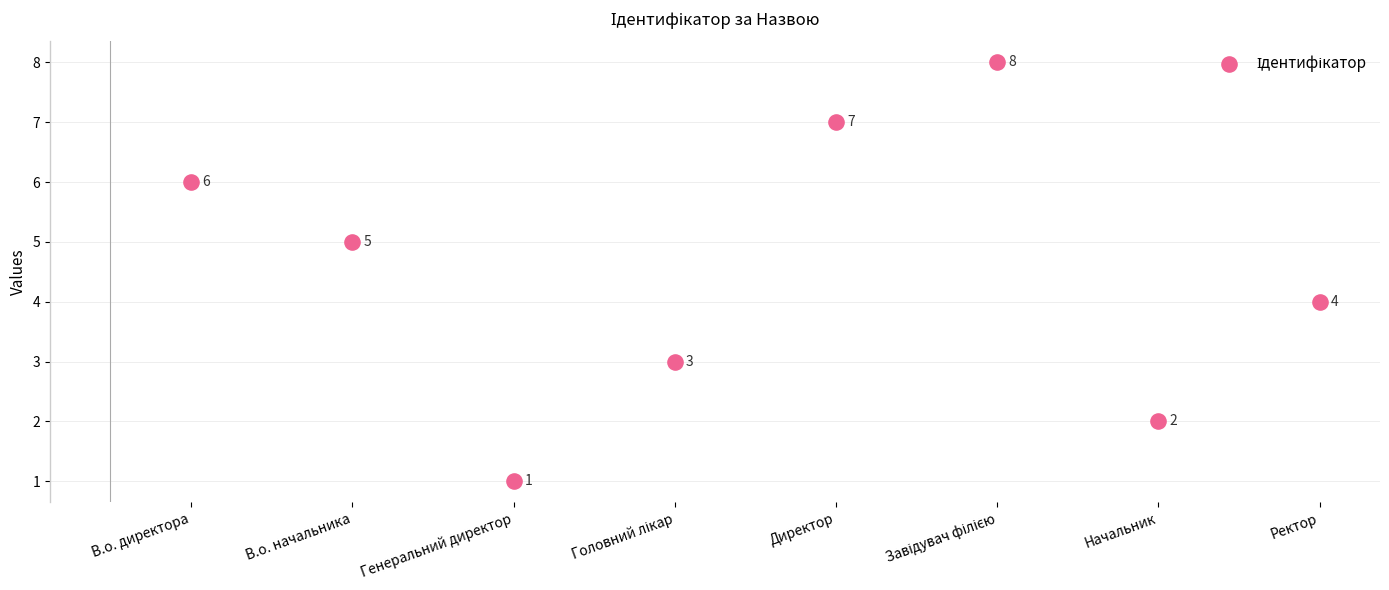

What is the range of Y values (max minus min)?

7